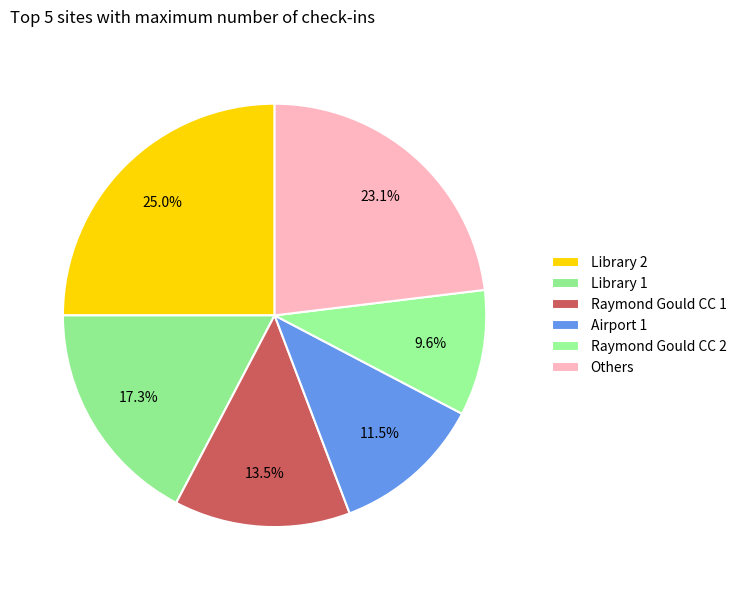

Does Raymond Gould CC 1 account for over 50% of the chart?

No